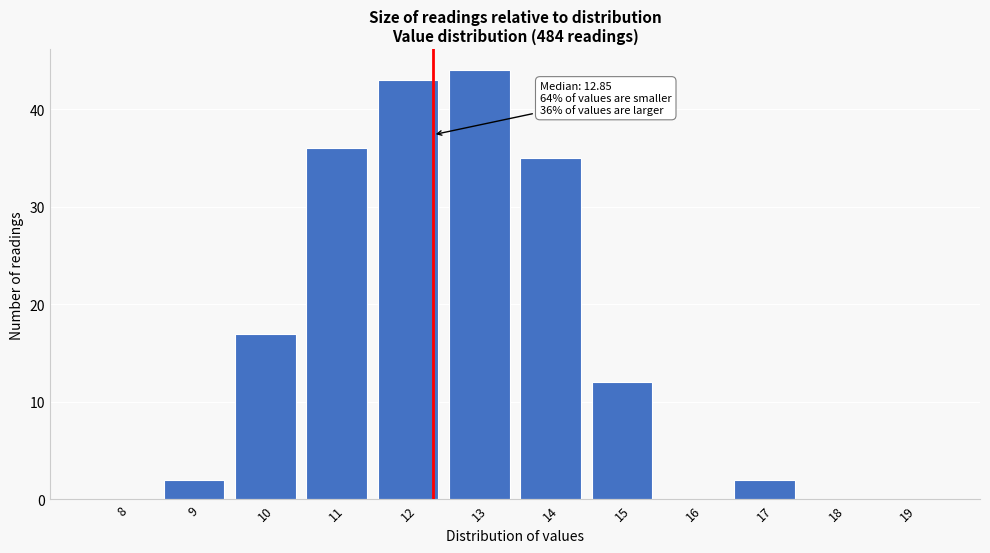

Reading left to right, list all the values displayed in this chart.

8=0	9=2	10=17	11=36	12=43	13=44	14=35	15=12	16=0	17=2	18=0	19=0